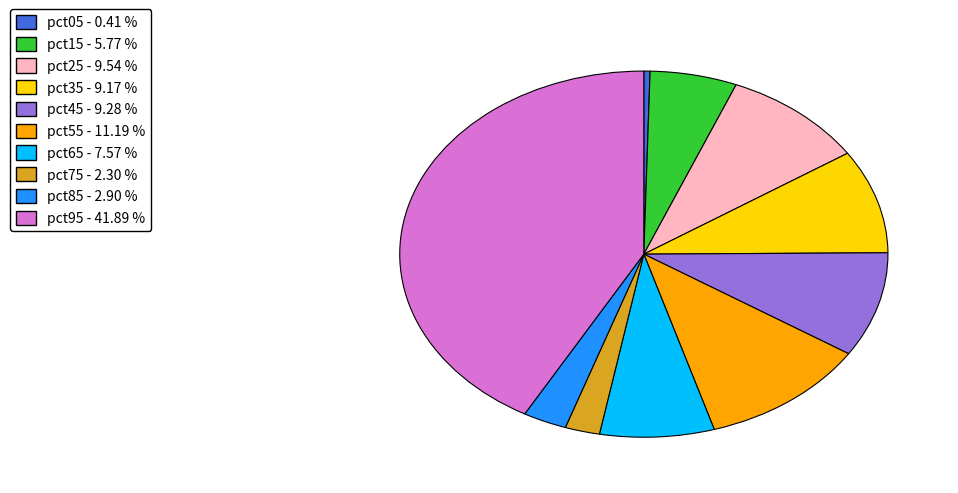

Do pct25 and pct05 together represent more than half of the pie?

No